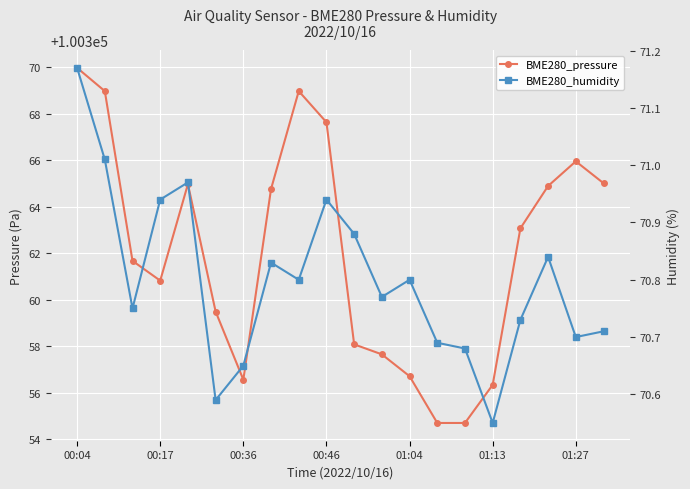

List the series in order of their peak value, highest first.

BME280_pressure, BME280_humidity